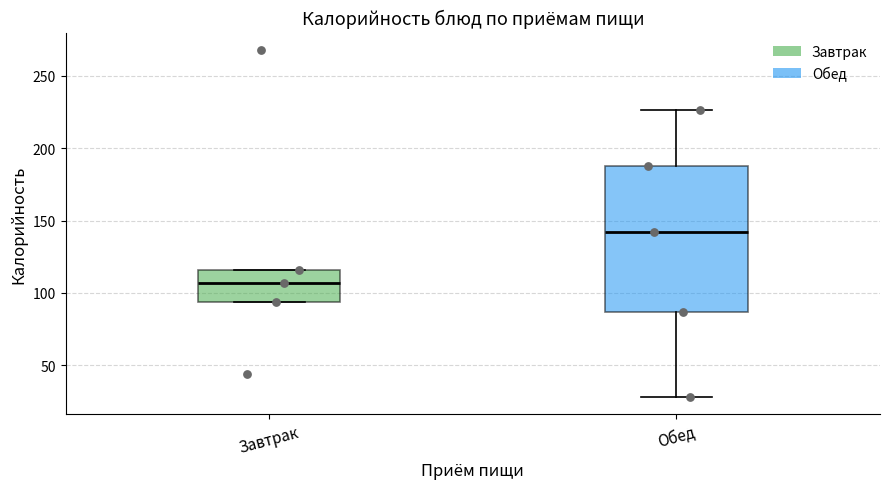

Which box's median line is the lowest?

Завтрак